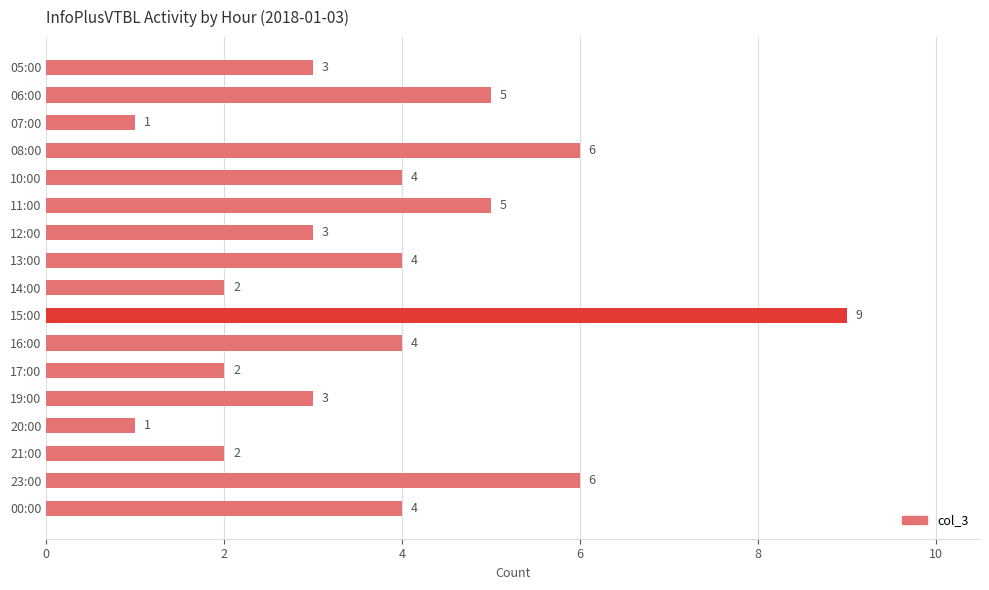

What is the approximate value at 16:00?

4